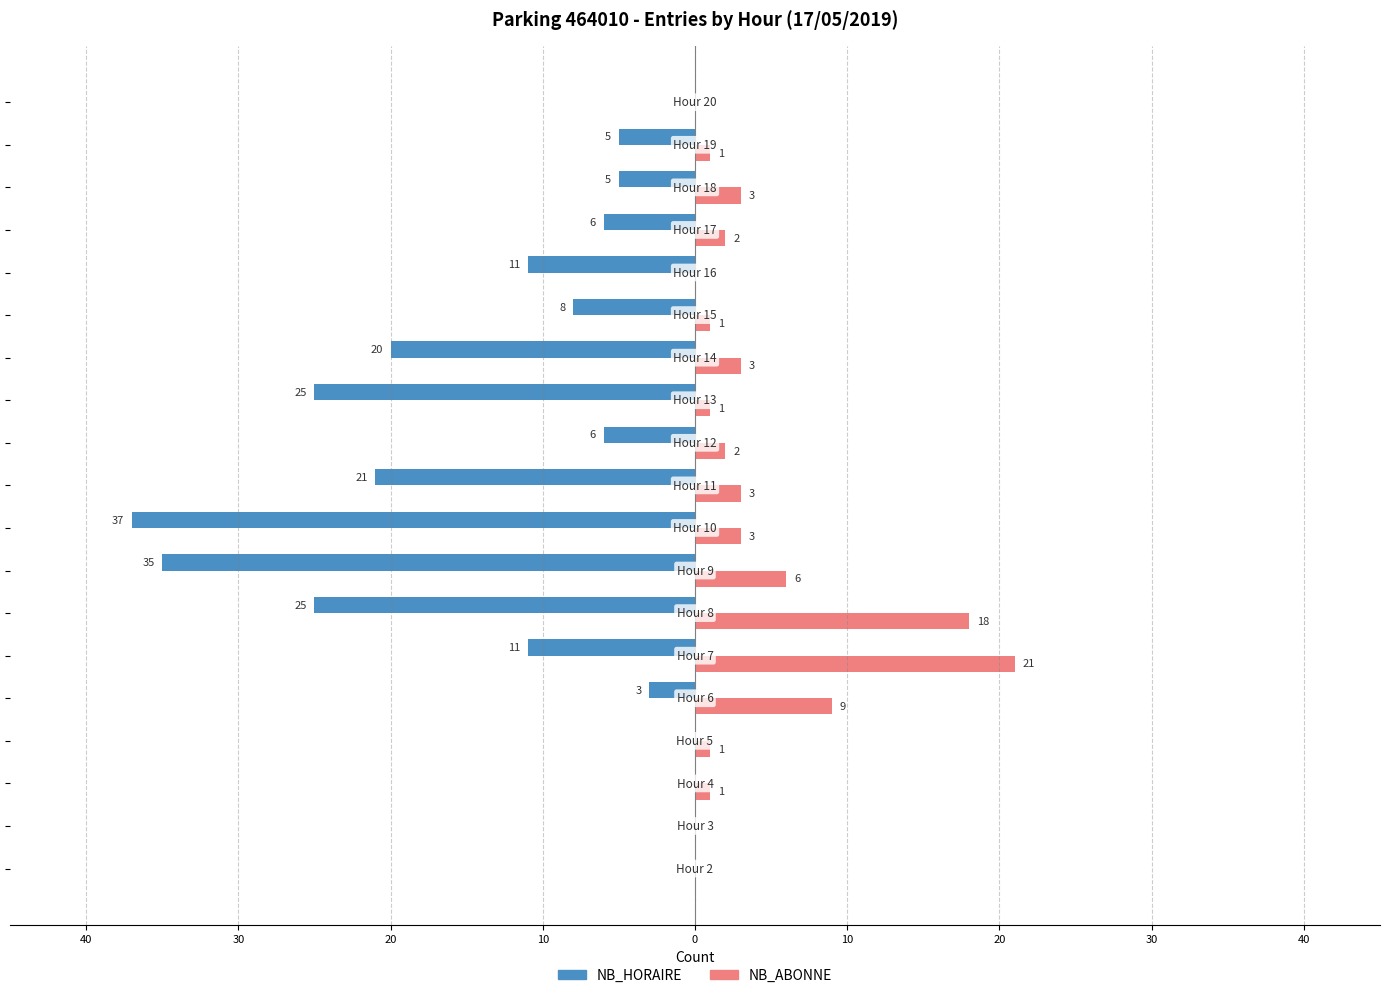

What are all the series names shown in the legend?

NB_HORAIRE, NB_ABONNE